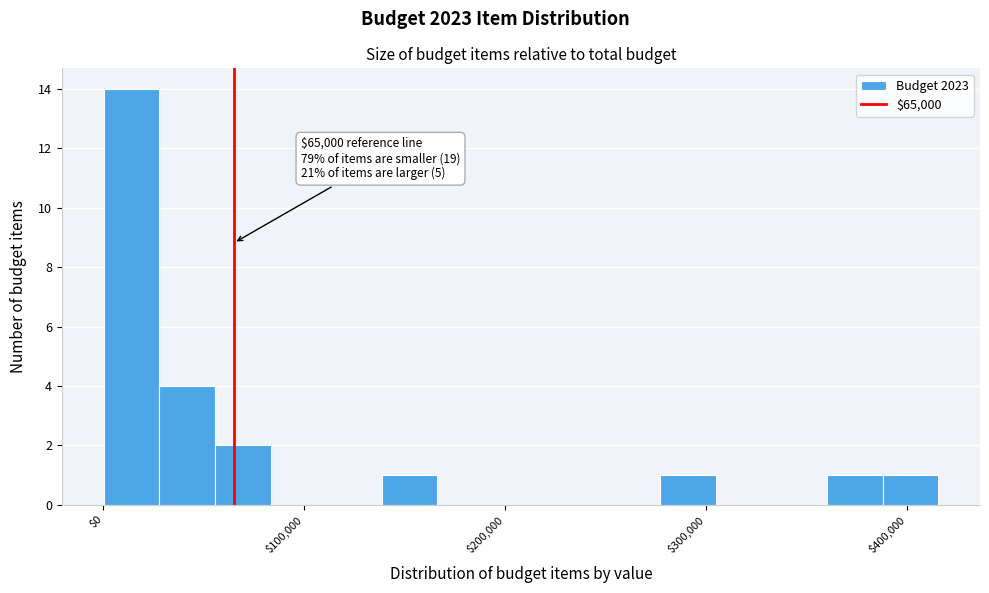

Around what value on the x-axis is the tallest bar? Give the approximate position of its centre, as read against the axis.

10000